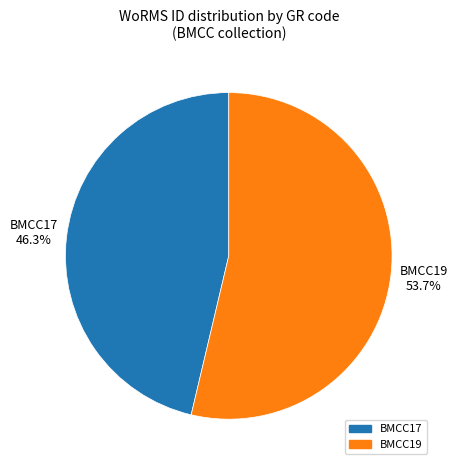

To the nearest percent, what portion does BMCC17 represent?

46%